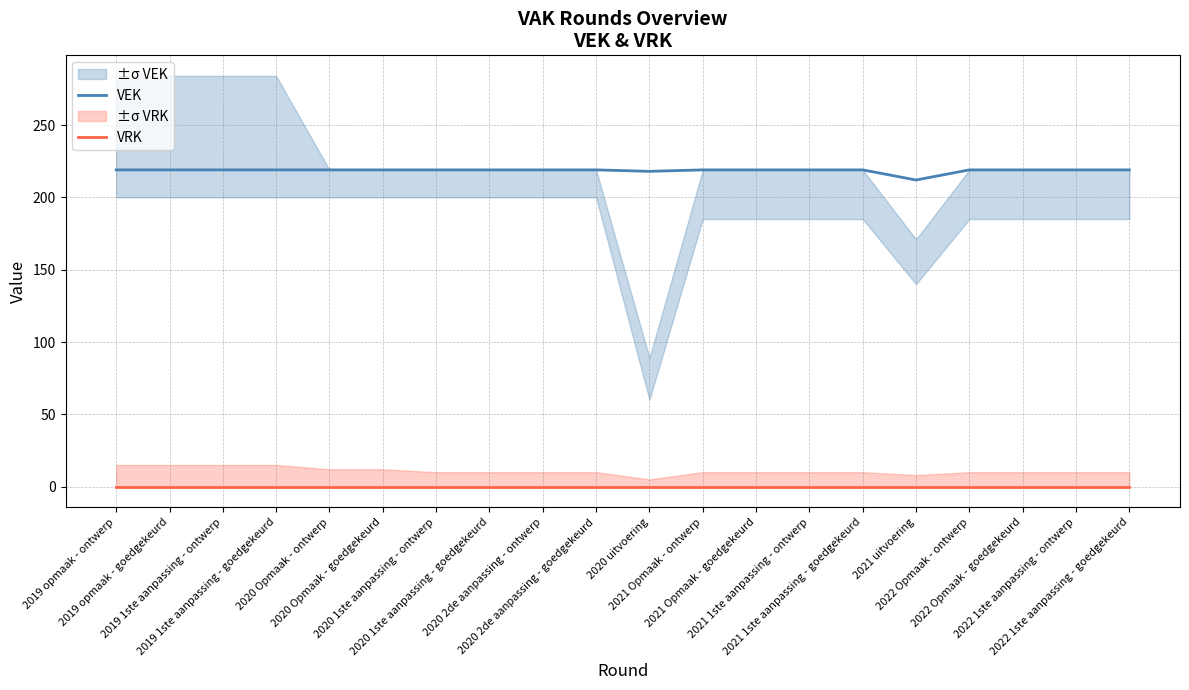

What is the difference between the highest and lowest values at 2022 1ste aanpassing - ontwerp?

219